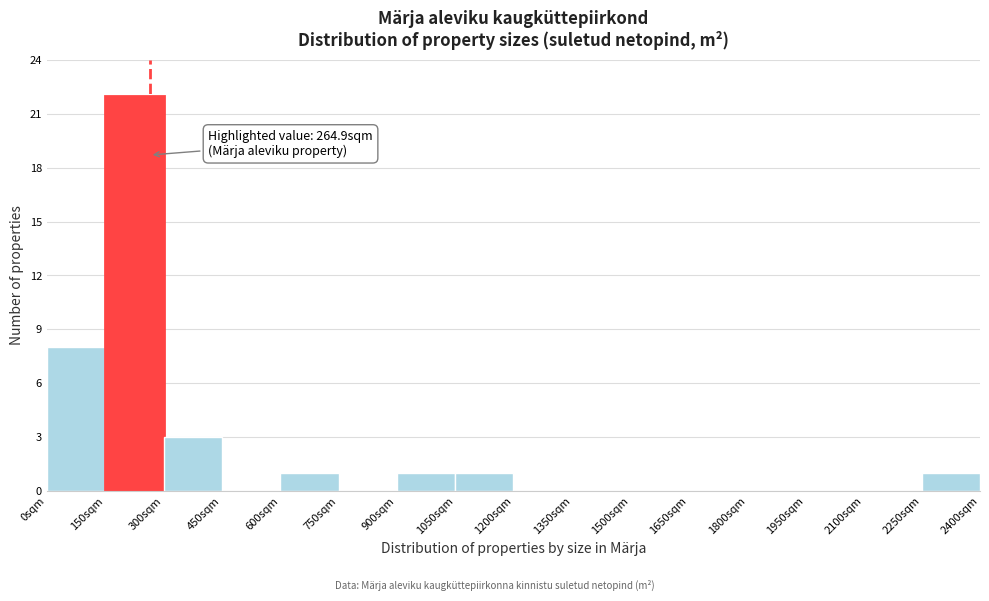

Over which range of the x-axis is the bar tallest?

150 to 300